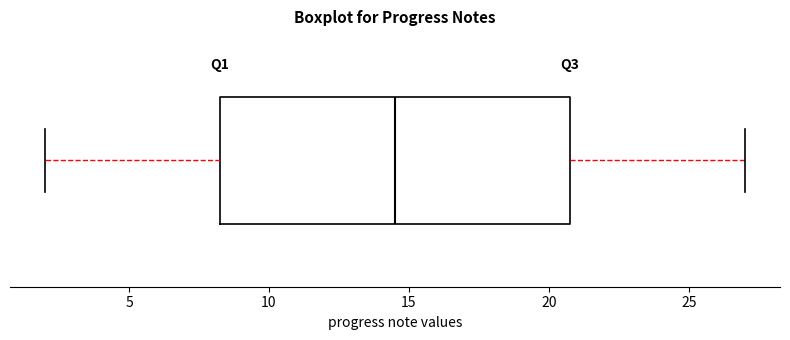

Transcribe this box plot: give where the median line is, the range the box spans, and where the two whiskers end, as read against the x-axis. The values are not printed on the chart, so give them approximately, as read against the axis.

median 14.5, box 8.5 to 21.0, whiskers 2.0 to 27.0